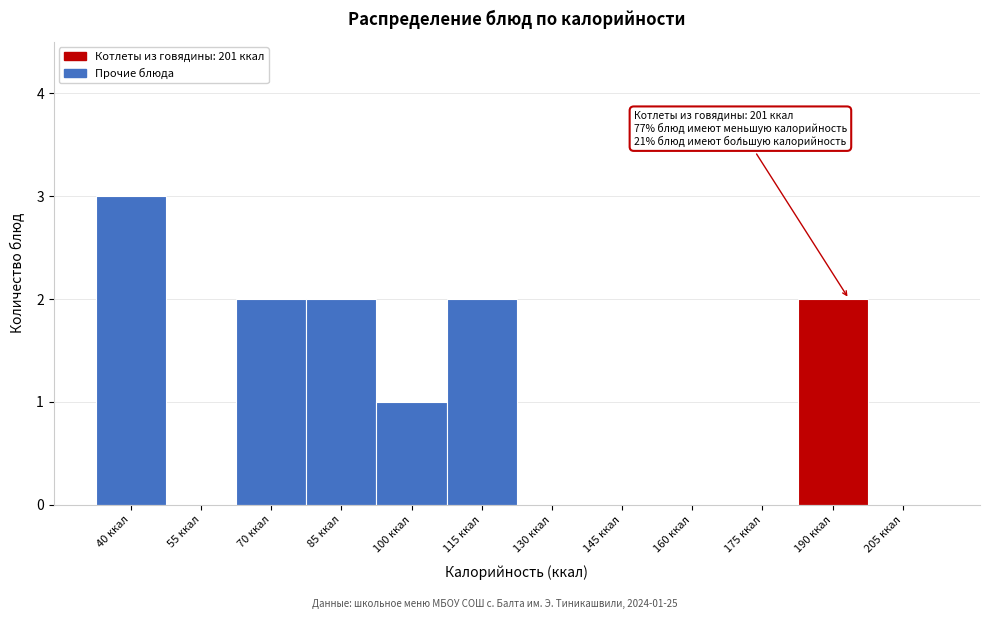

Reading left to right, list all the values displayed in this chart.

40 ккал=3	55 ккал=0	70 ккал=2	85 ккал=2	100 ккал=1	115 ккал=2	130 ккал=0	145 ккал=0	160 ккал=0	175 ккал=0	190 ккал=2	205 ккал=0